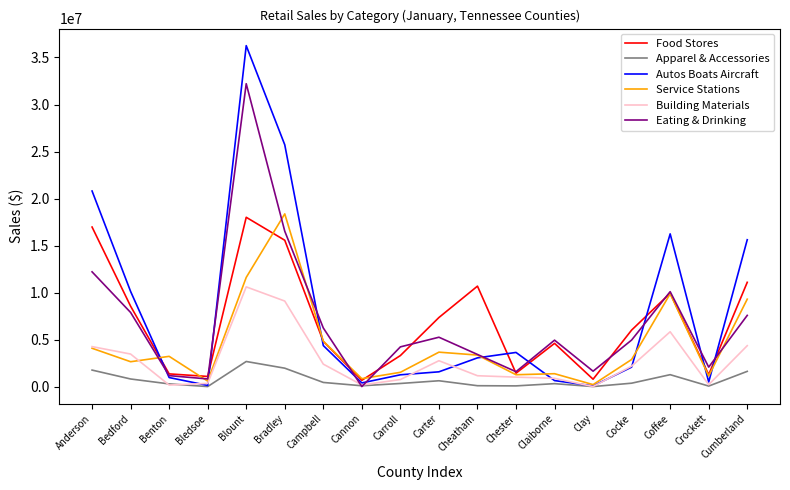

Which category has the lowest value in the Service Stations series?

Clay